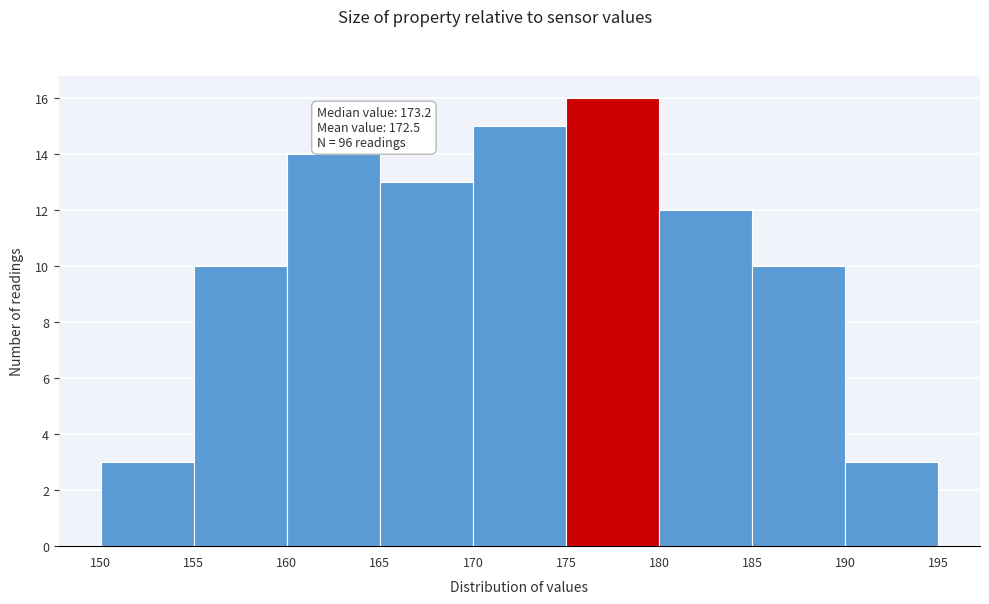

Over which range of the x-axis is the bar tallest?

175 to 180